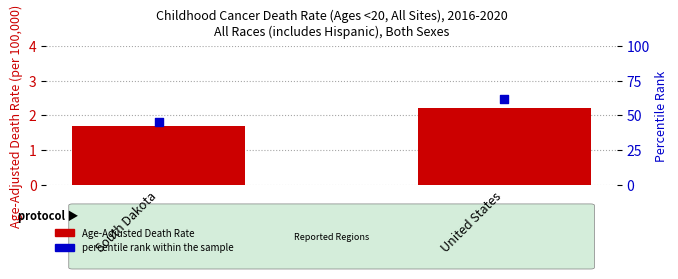

At how many categories does at least one series exceed 50?

1